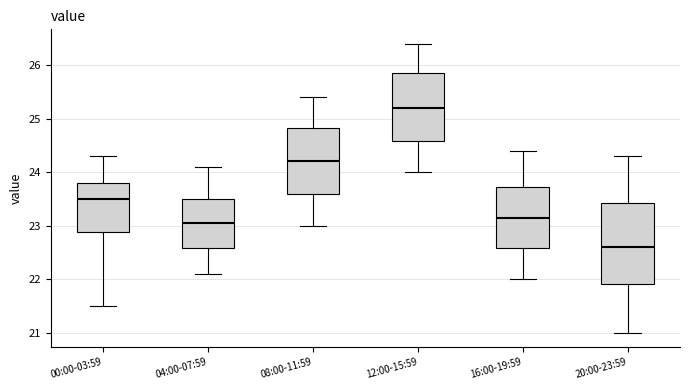

Comparing the boxes themselves (not the whiskers), which one is the tallest?

20:00-23:59